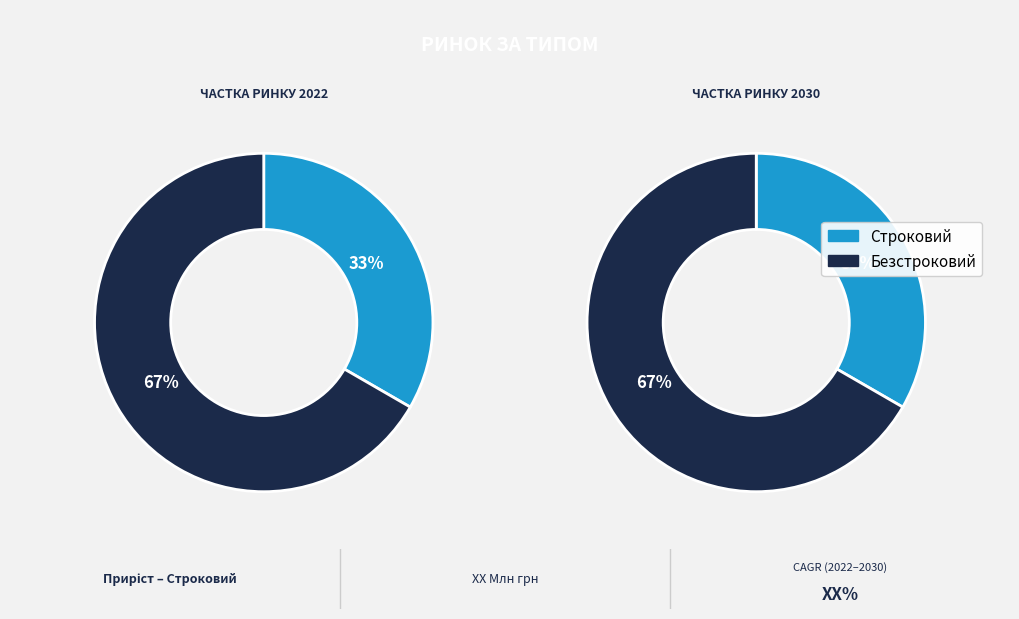

Do Безстроковий and Строковий together represent more than half of the pie?

Yes